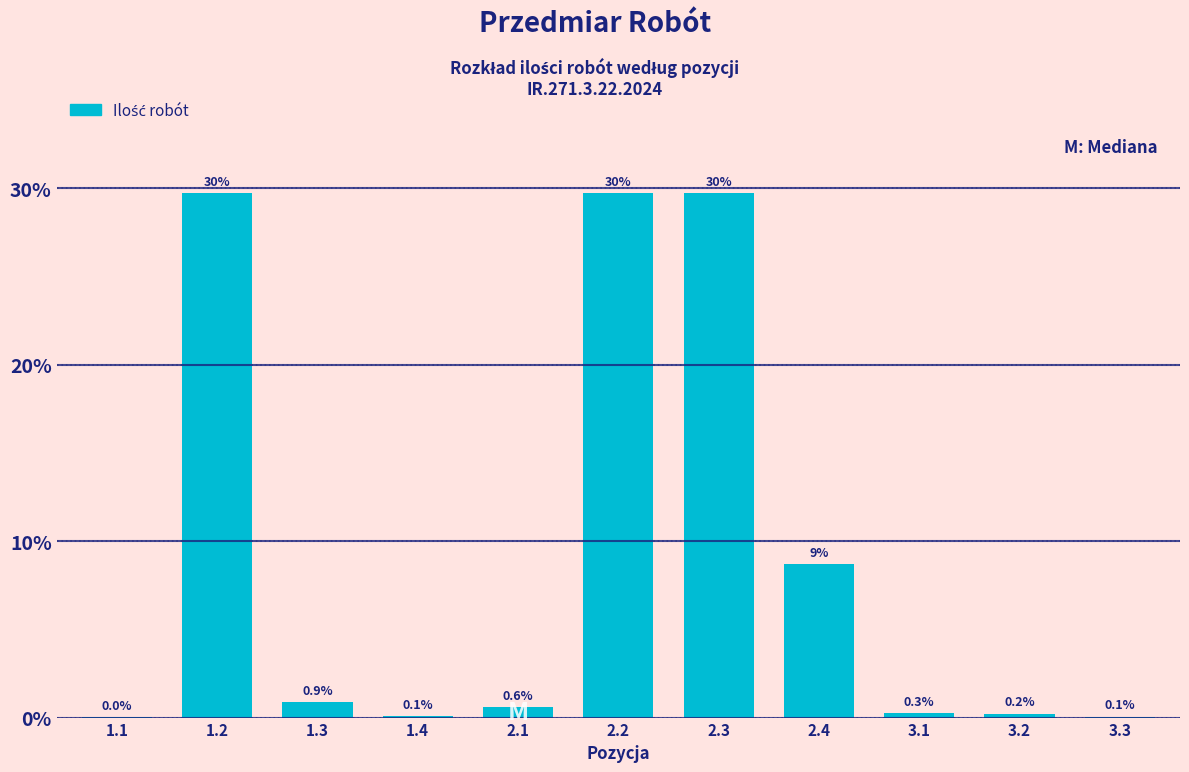

What is the change in value from 1.4 to 2.4?

+8.6